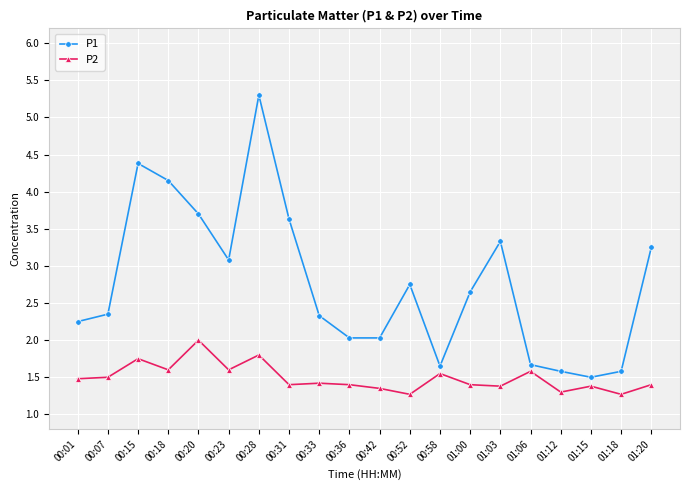

Which series has the widest spread of values?

P1